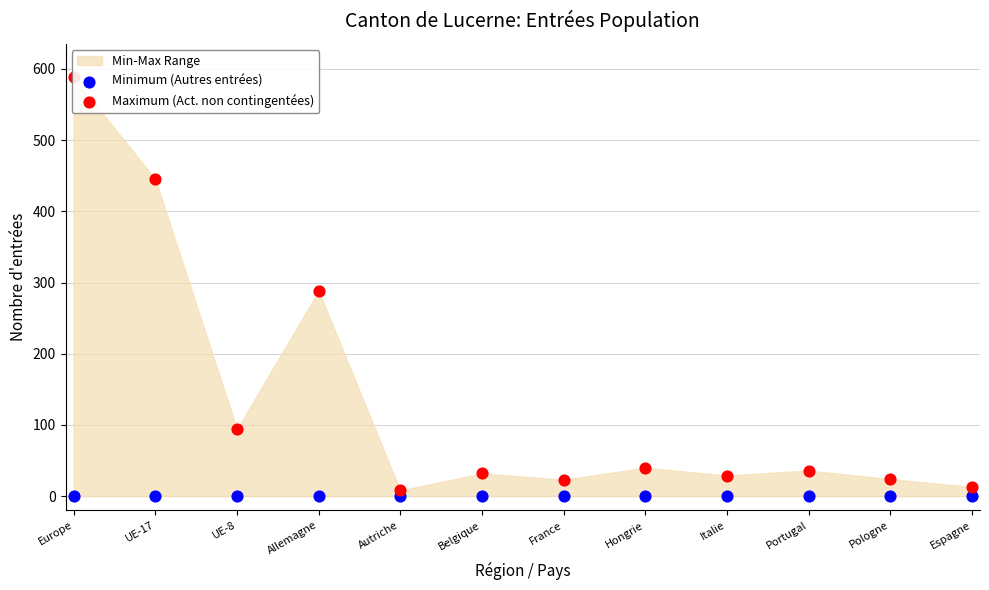

Which series contains the highest Y value?

Maximum (Act. non contingentées)